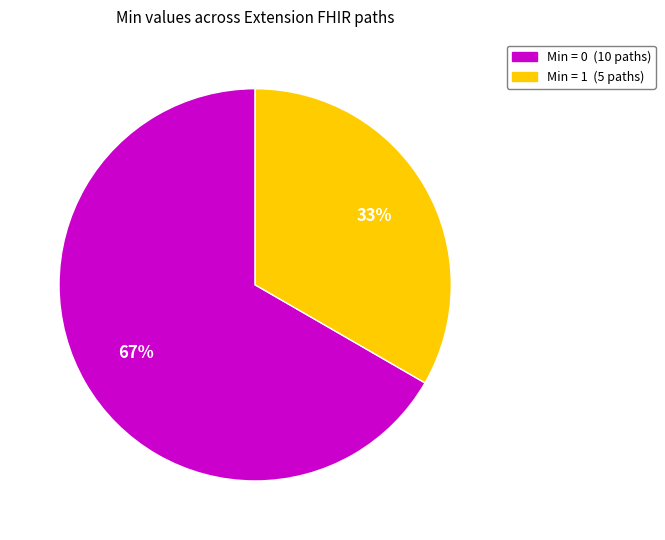

Is there a majority slice in this chart?

Yes